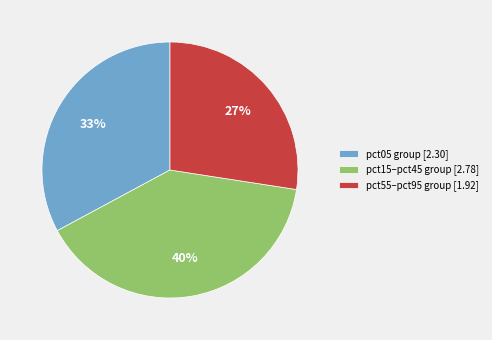

Is it true that pct55–pct95 group [1.92] is 20% of the pie?

False